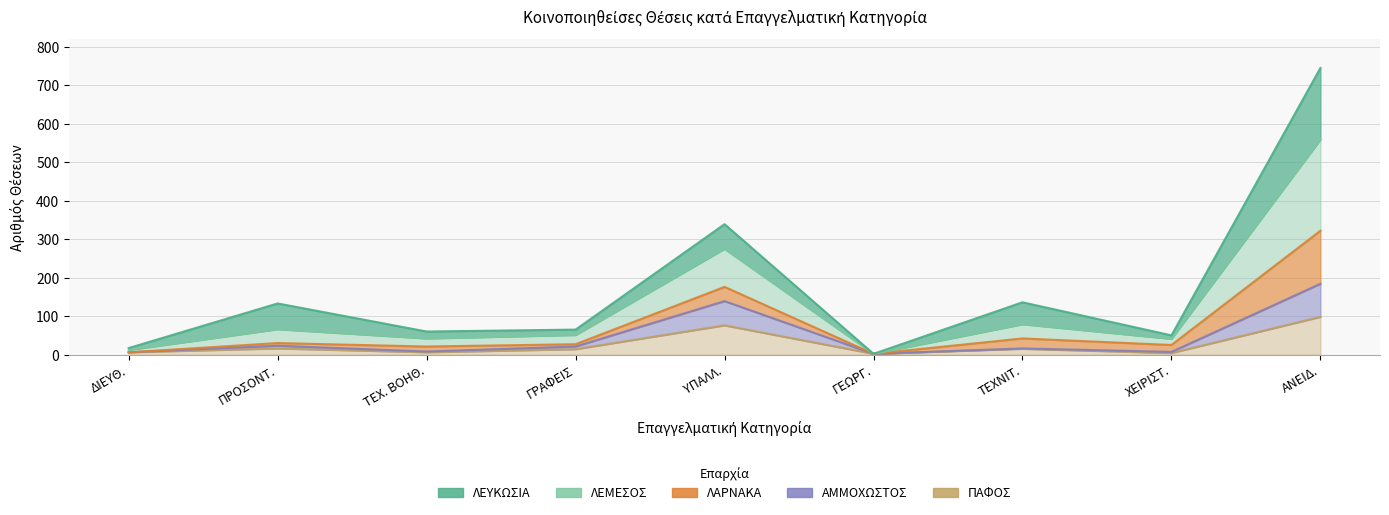

In ΑΜΜΟΧΩΣΤΟΣ, how many points are higher than both neighbors (excluding endpoints)?

3